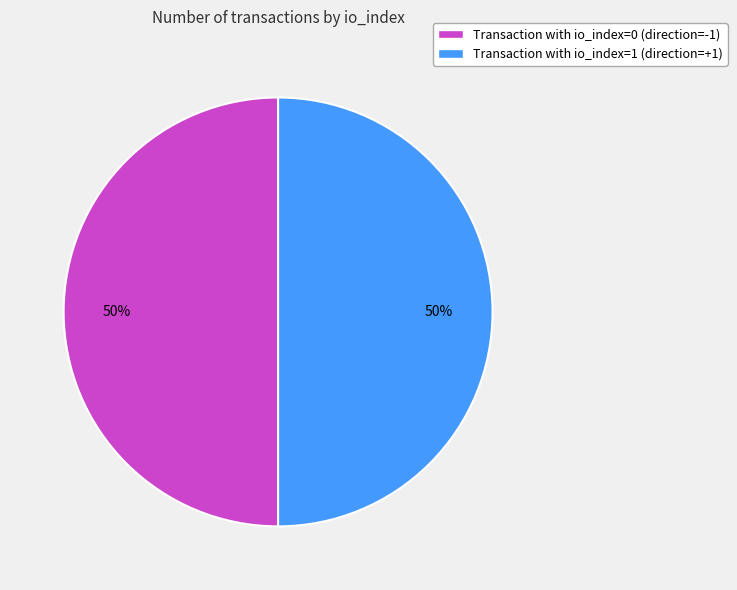

True or false: Transaction with io_index=0 (direction=-1) accounts for 56% of the total.

False